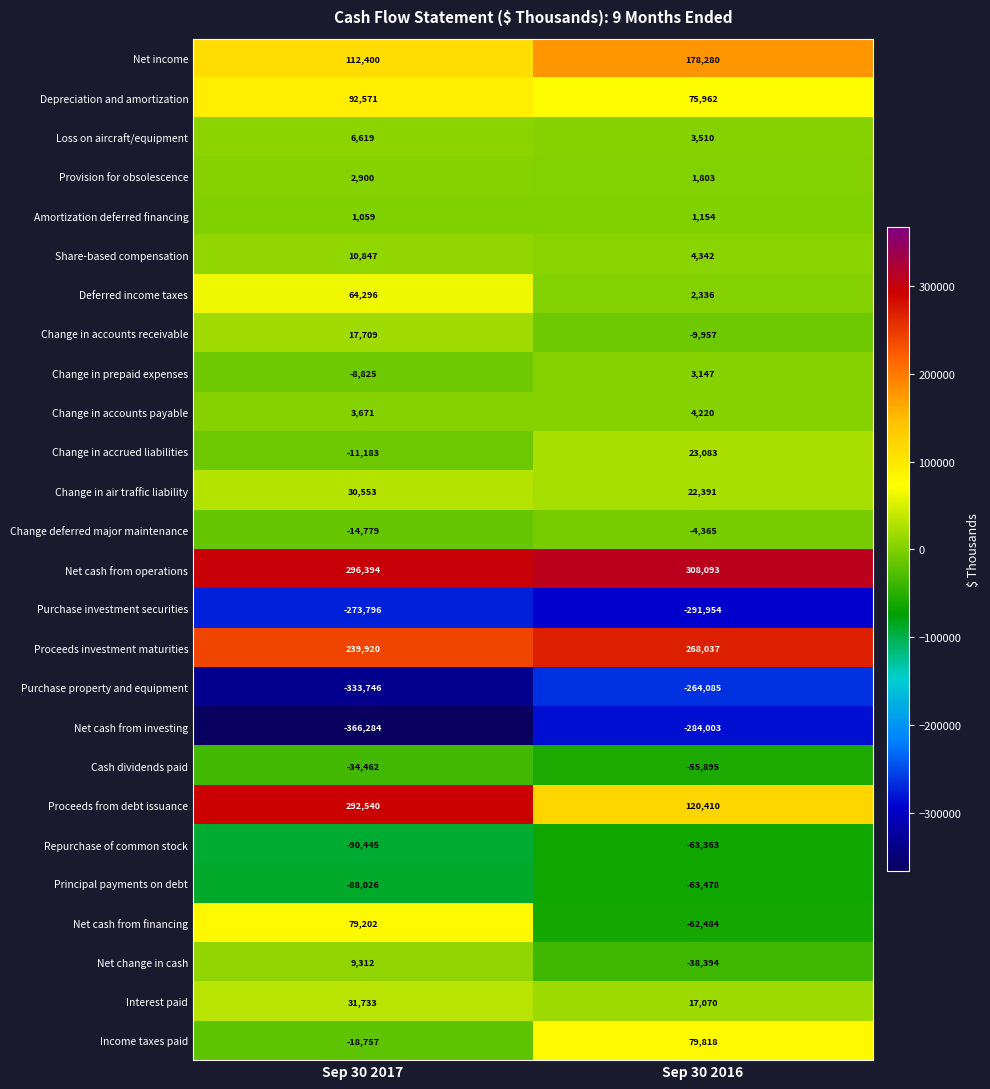

At which category is the sum across all series the highest?

Sep 30 2017